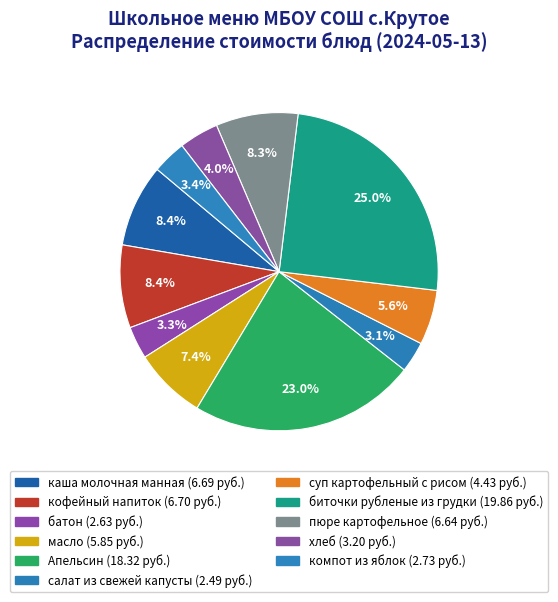

To the nearest percent, what portion does компот из яблок represent?

3%